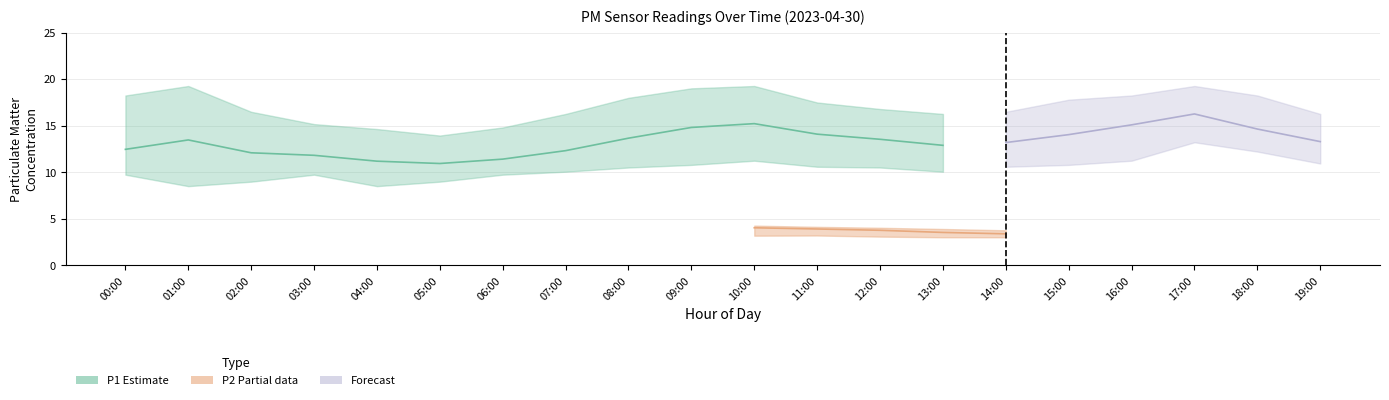

What is the label of the 6th point from the right?

14:00